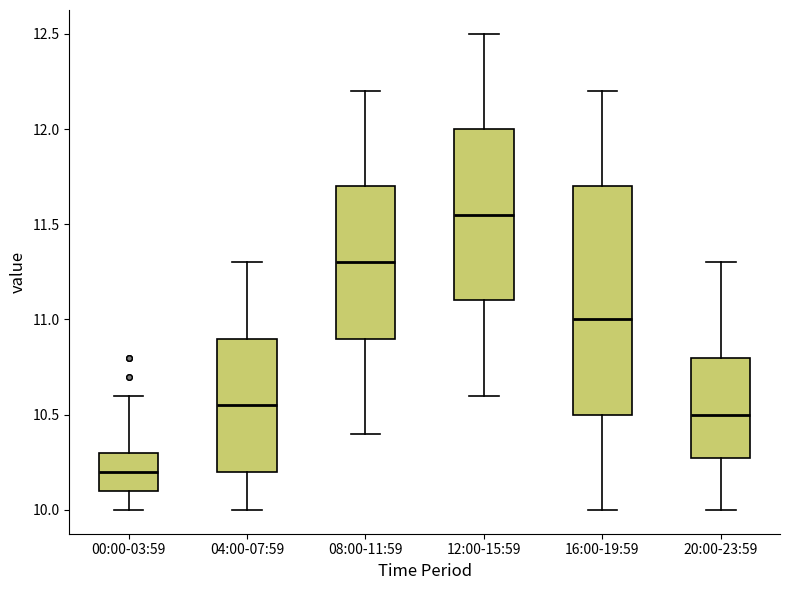

Comparing the boxes themselves (not the whiskers), which one is the tallest?

16:00-19:59